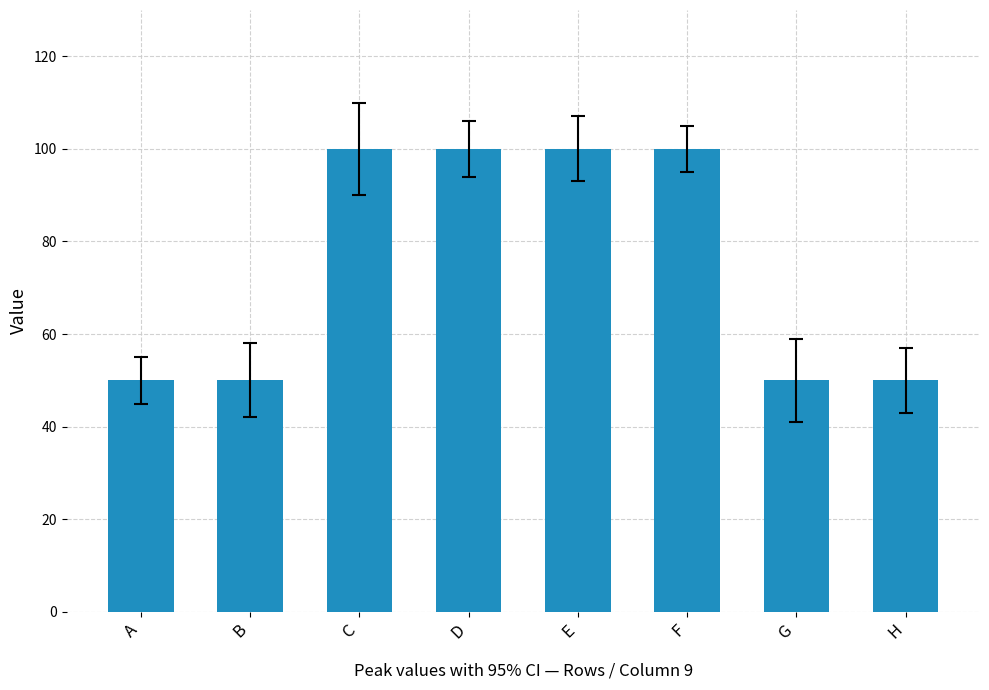

What is the ratio of the value at D to the value at F?

1.0